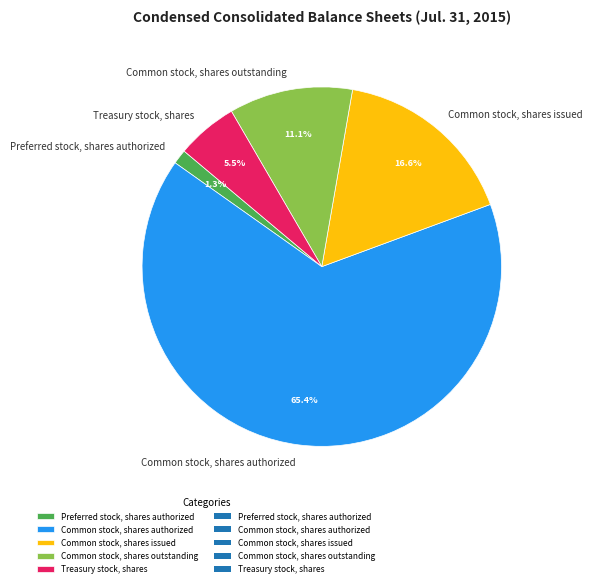

Which category has the smallest portion of the pie?

Preferred stock, shares authorized